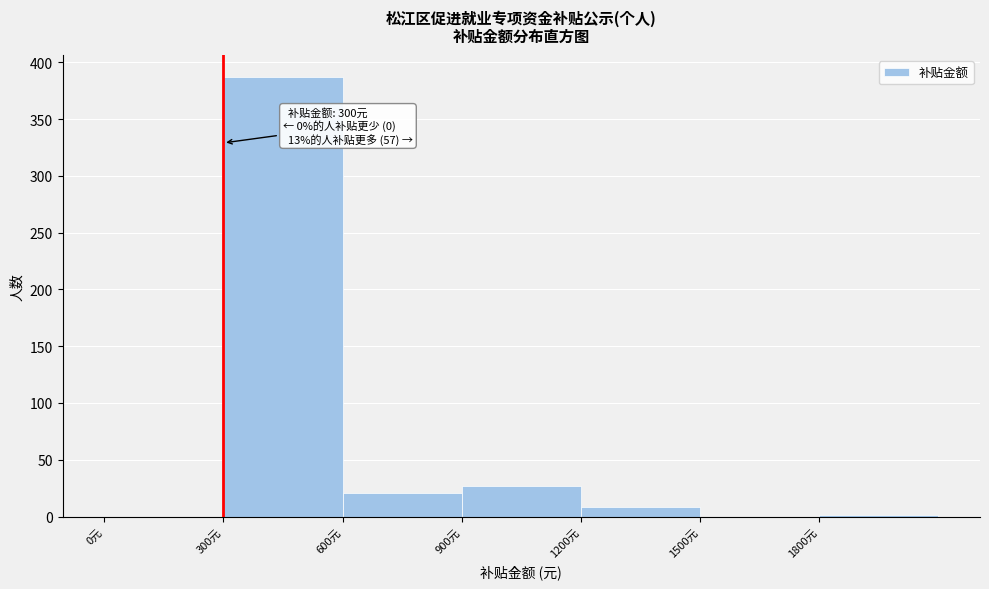

Over which range of the x-axis is the bar tallest?

300 to 600